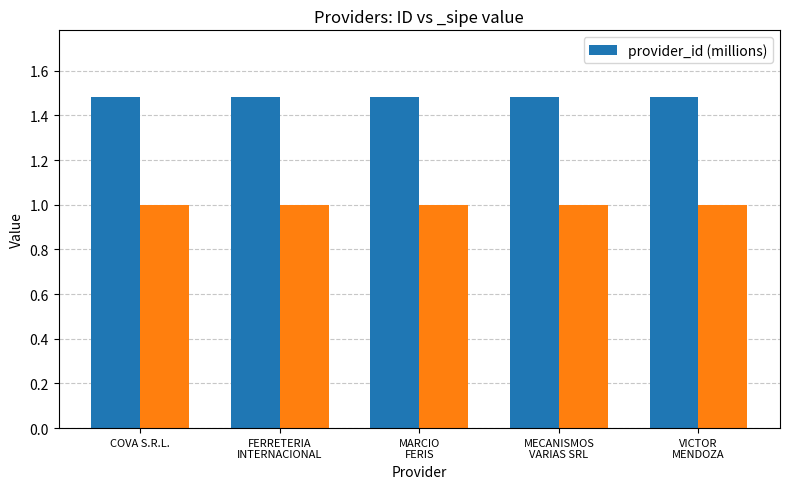

The value of provider_id (millions) at COVA S.R.L. is 1.0. True or false?

False